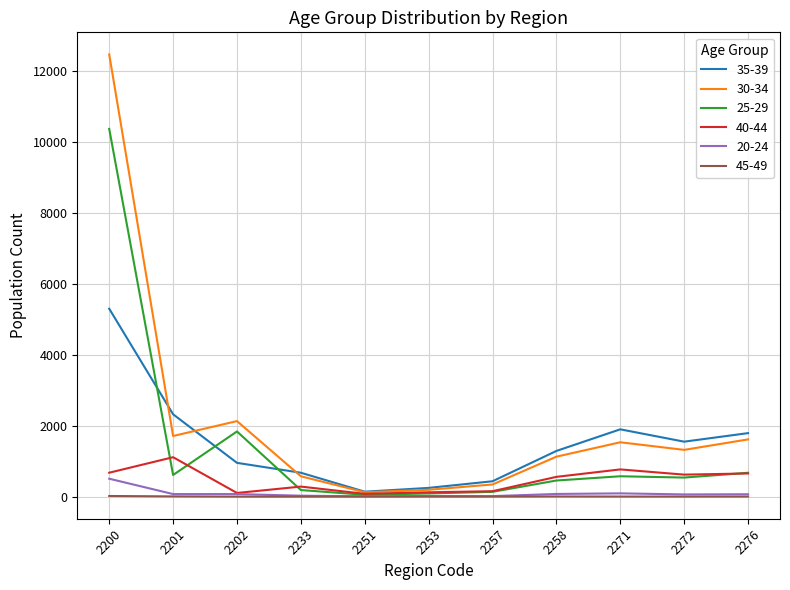

True or false: 20-24 and 30-34 cross at least once.

False